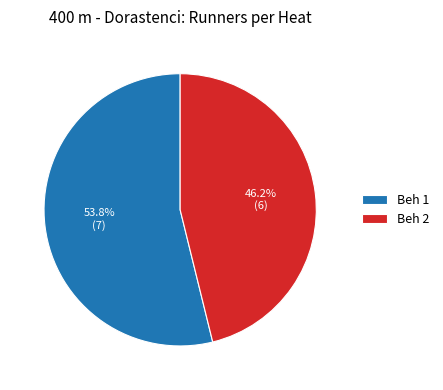

Between Beh 2 and Beh 1, which is larger?

Beh 1